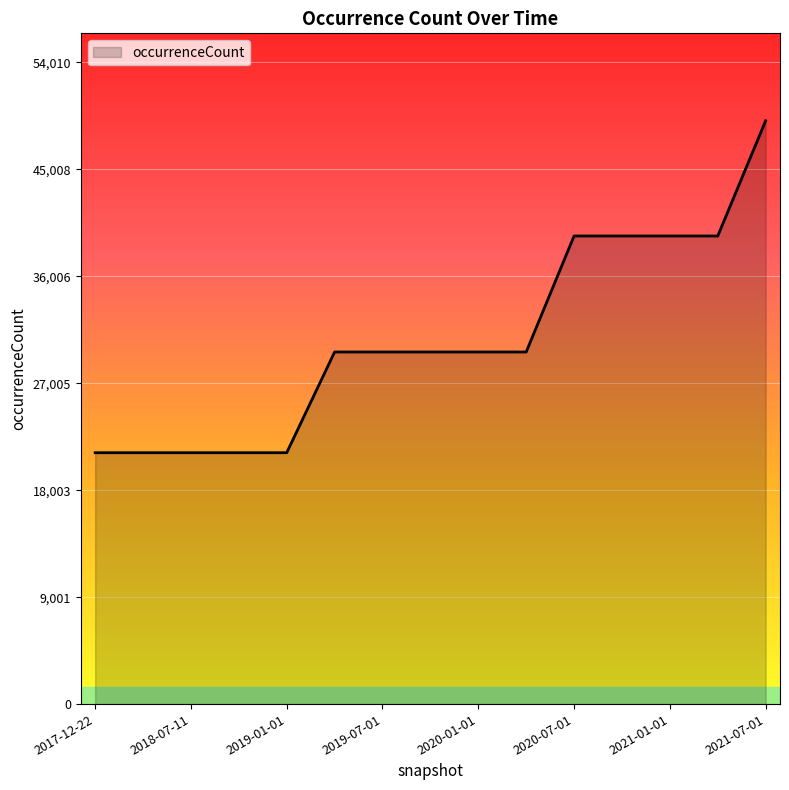

What is the smallest value displayed?

21161